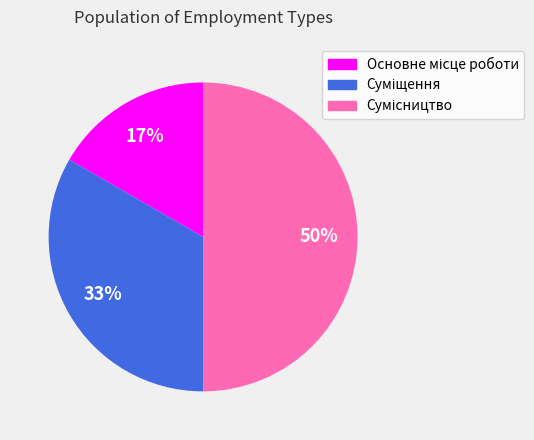

To the nearest percent, what is the difference between the largest and smallest slice percentages?

33%